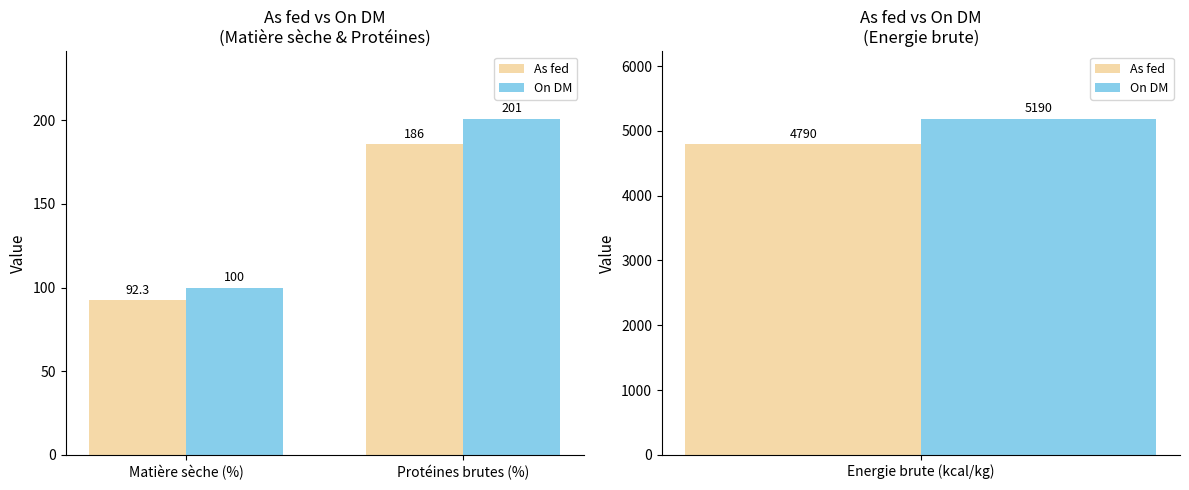

The value of As fed at Protéines brutes (%) is 75.8. True or false?

False